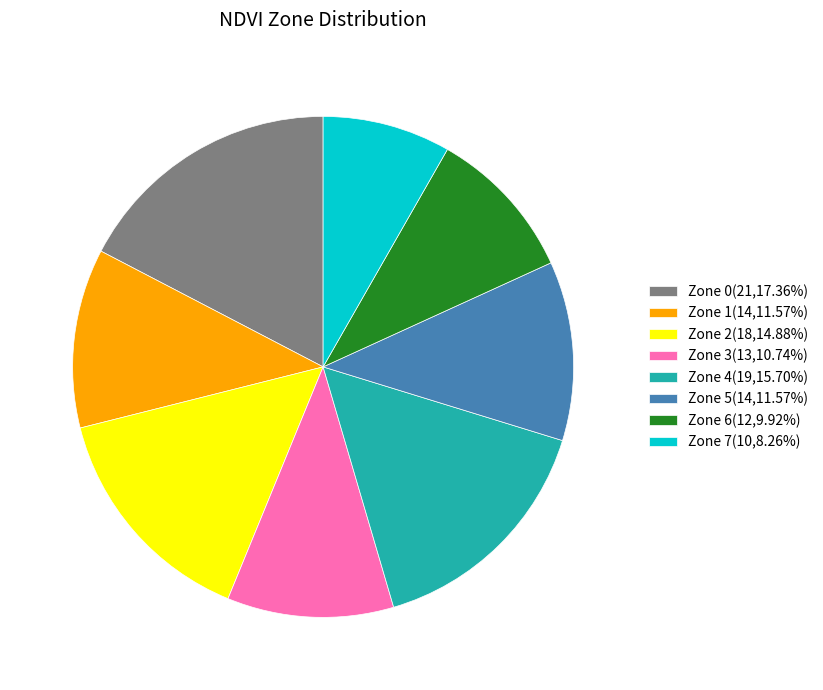

How many slices are in this pie chart?

8